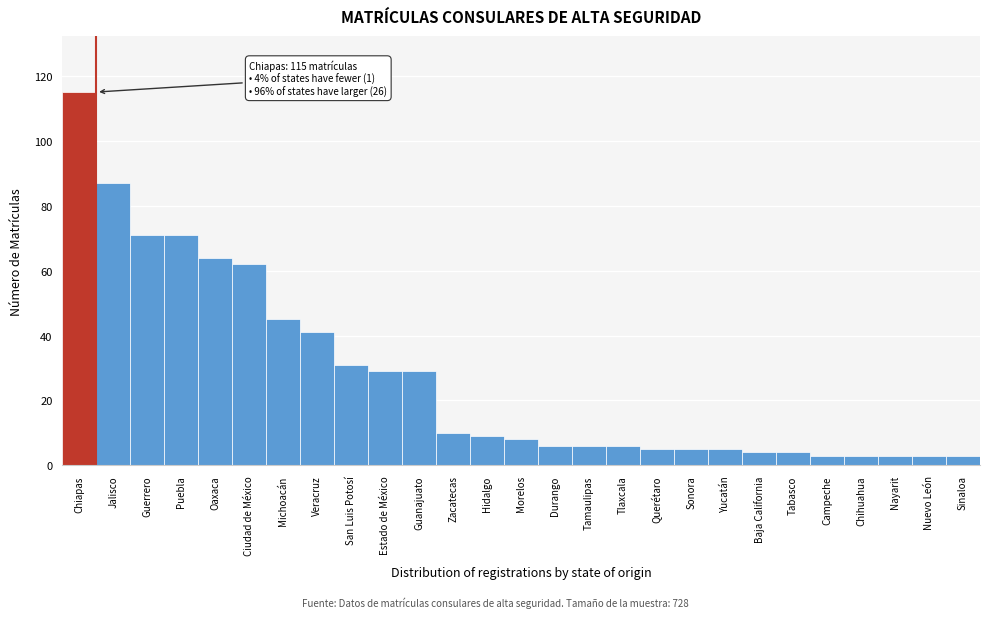

Reading left to right, extract all data points from this chart.

115	87	71	71	64	62	45	41	31	29	29	10	9	8	6	6	6	5	5	5	4	4	3	3	3	3	3